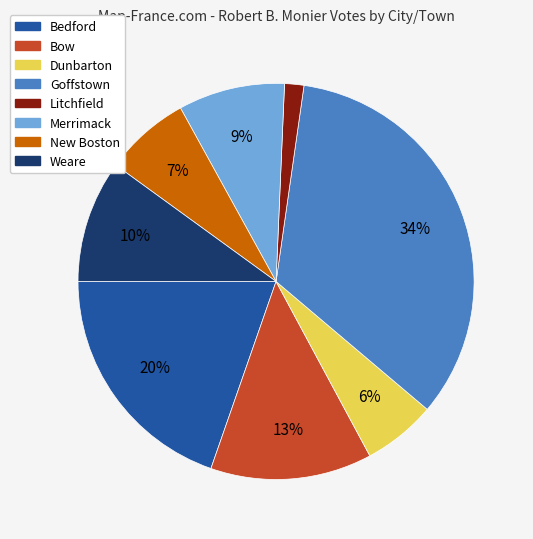

To the nearest percent, what is the average slice percentage?

12%